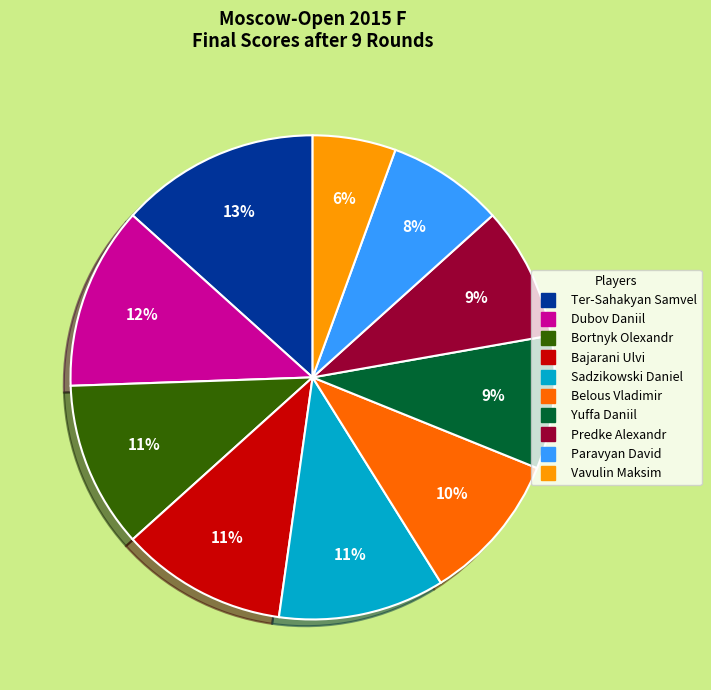

Between Predke Alexandr and Bajarani Ulvi, which is larger?

Bajarani Ulvi